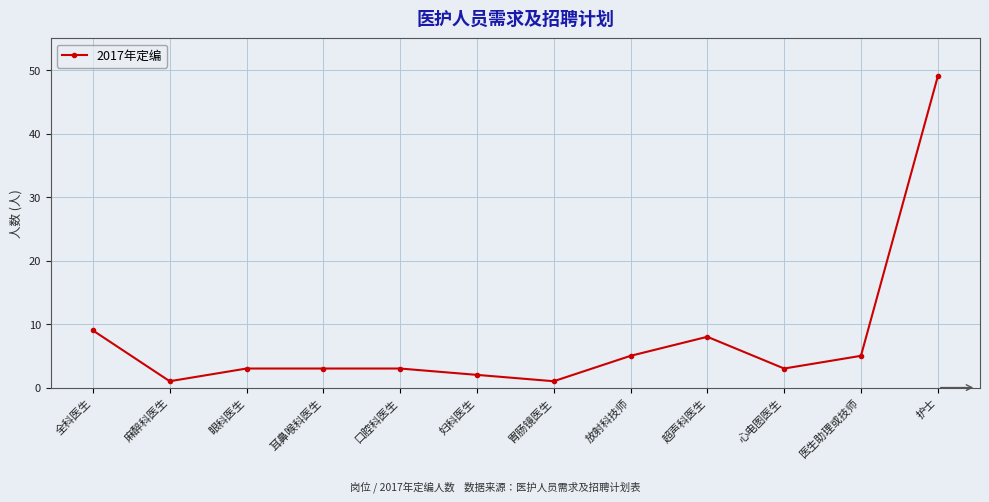

The chart shows a value of 2 at 妇科医生. True or false?

True